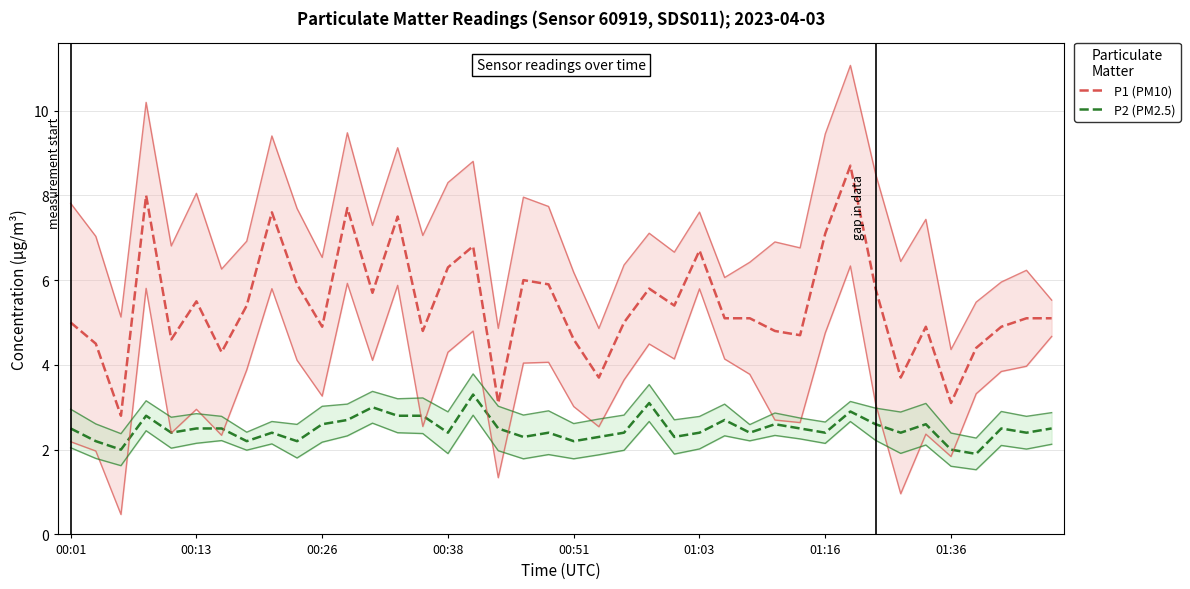

What value does the P1 (PM10) series have at 01:03?

6.7